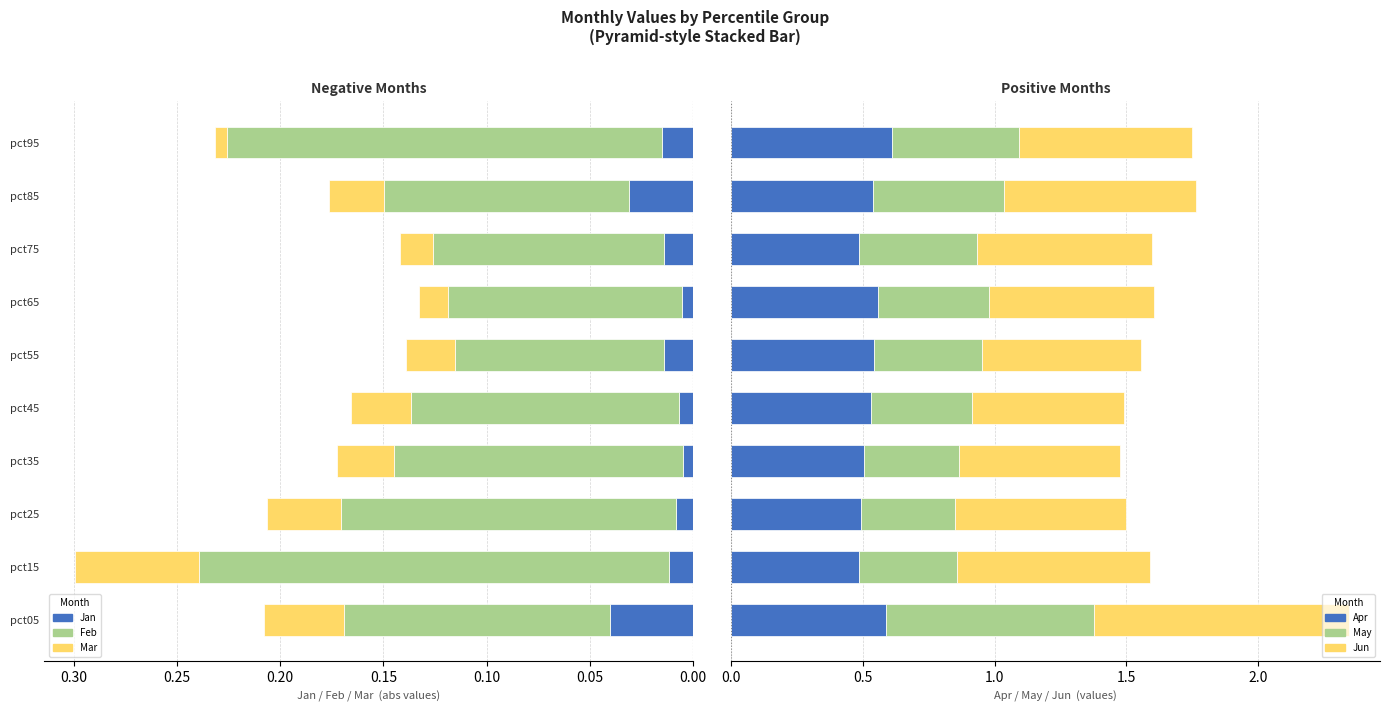

Which category has the highest value in the Jan series?

pct05